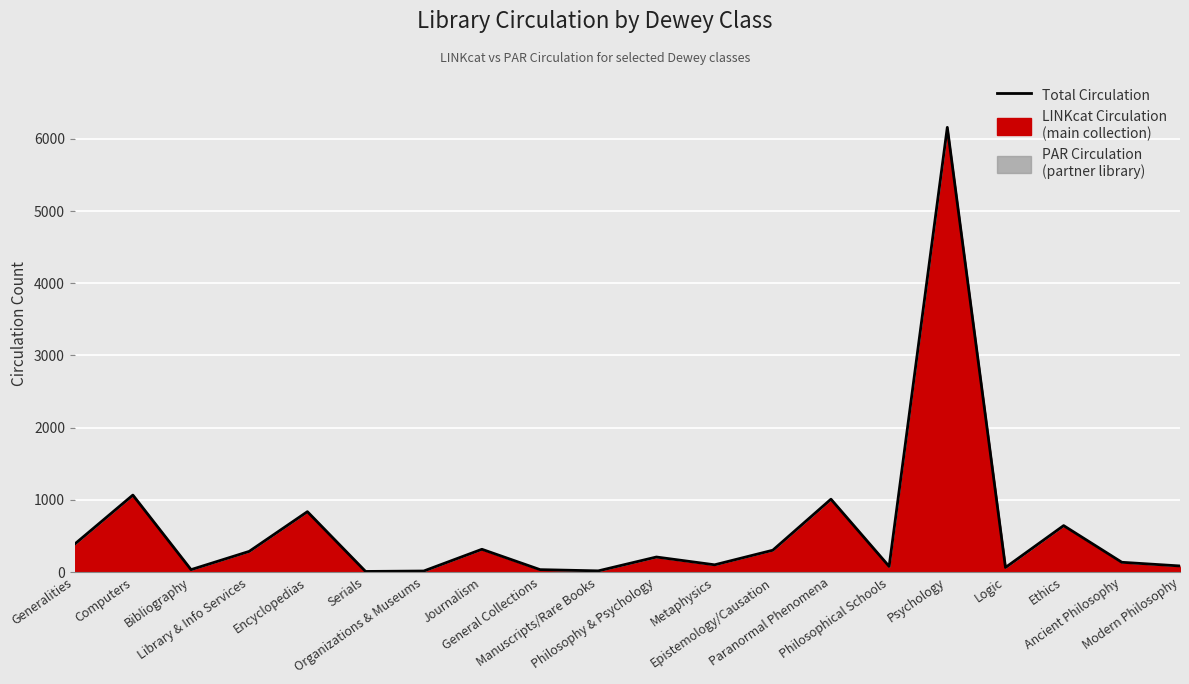

How many interior local peaks (higher than both neighbors) does the data have?

7